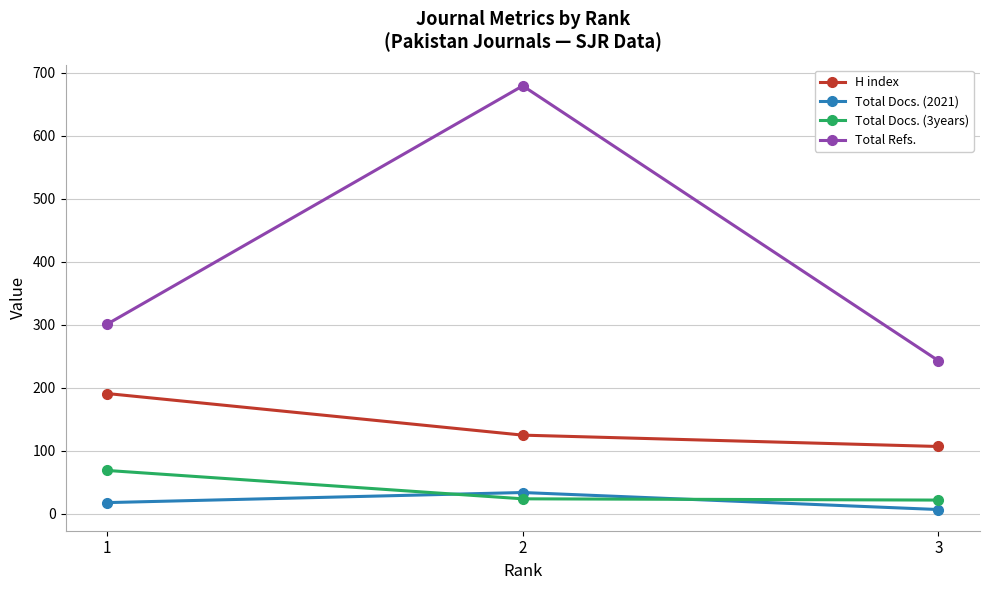

What is the sum of the Total Refs. values at 1 and 3?

544